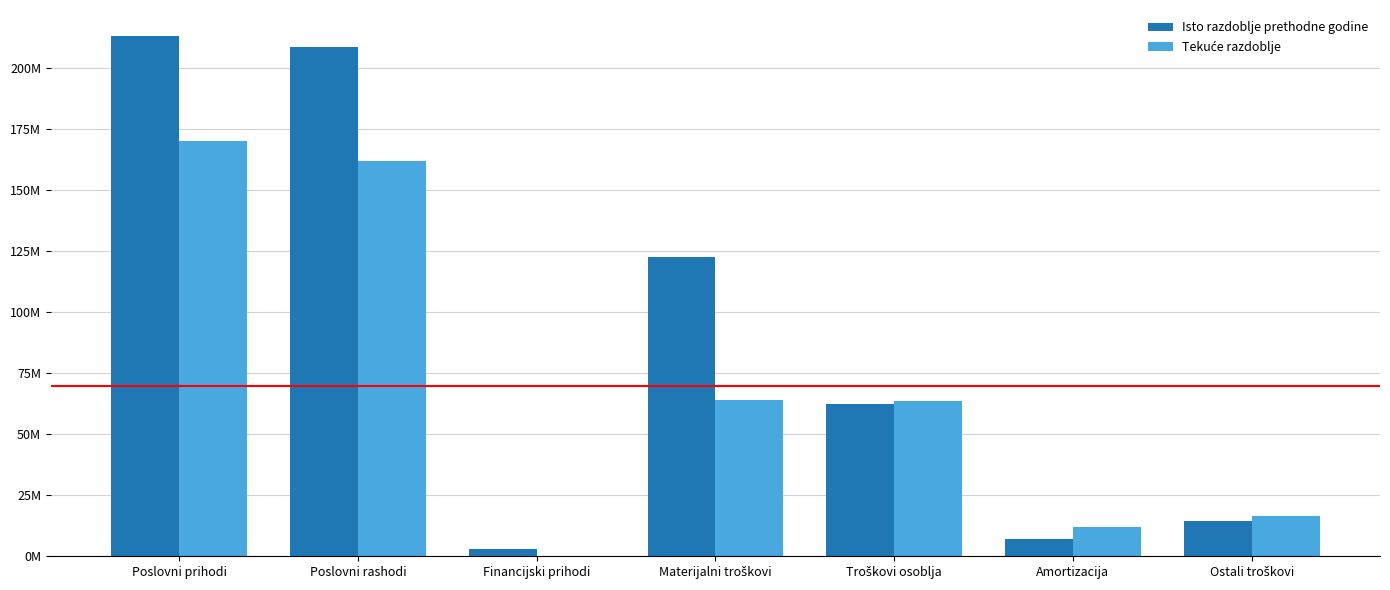

The value of Tekuće razdoblje at Poslovni rashodi is 52004356. True or false?

False